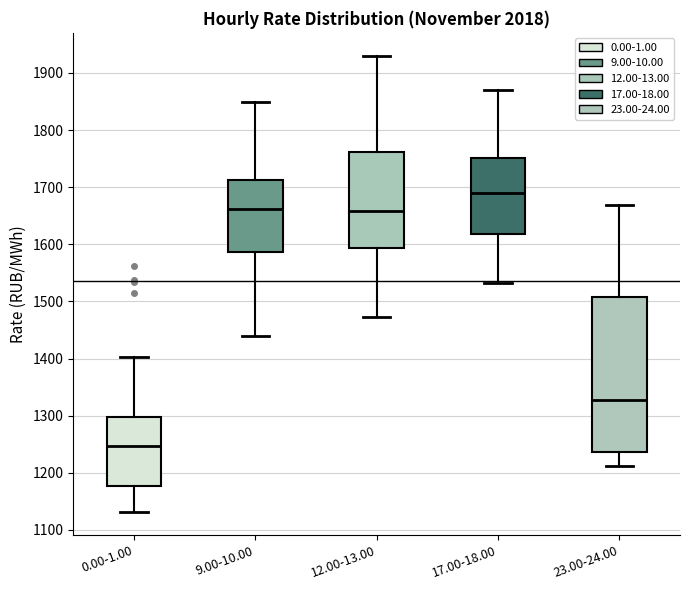

Reading left to right, read every box against the y-axis: the position of its median line, the range the box covers, and the ends of its whiskers. The values are not printed on the chart, so give them approximately, as read against the axis.

0.00-1.00: median 1250, box 1180 to 1300, whiskers 1130 to 1400
9.00-10.00: median 1660, box 1590 to 1710, whiskers 1440 to 1850
12.00-13.00: median 1660, box 1590 to 1760, whiskers 1470 to 1930
17.00-18.00: median 1690, box 1620 to 1750, whiskers 1530 to 1870
23.00-24.00: median 1330, box 1240 to 1510, whiskers 1210 to 1670